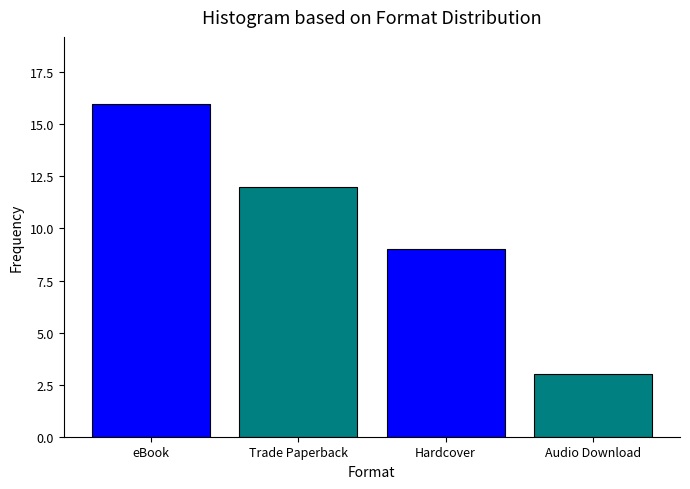

Reading left to right, extract all data points from this chart.

16	12	9	3